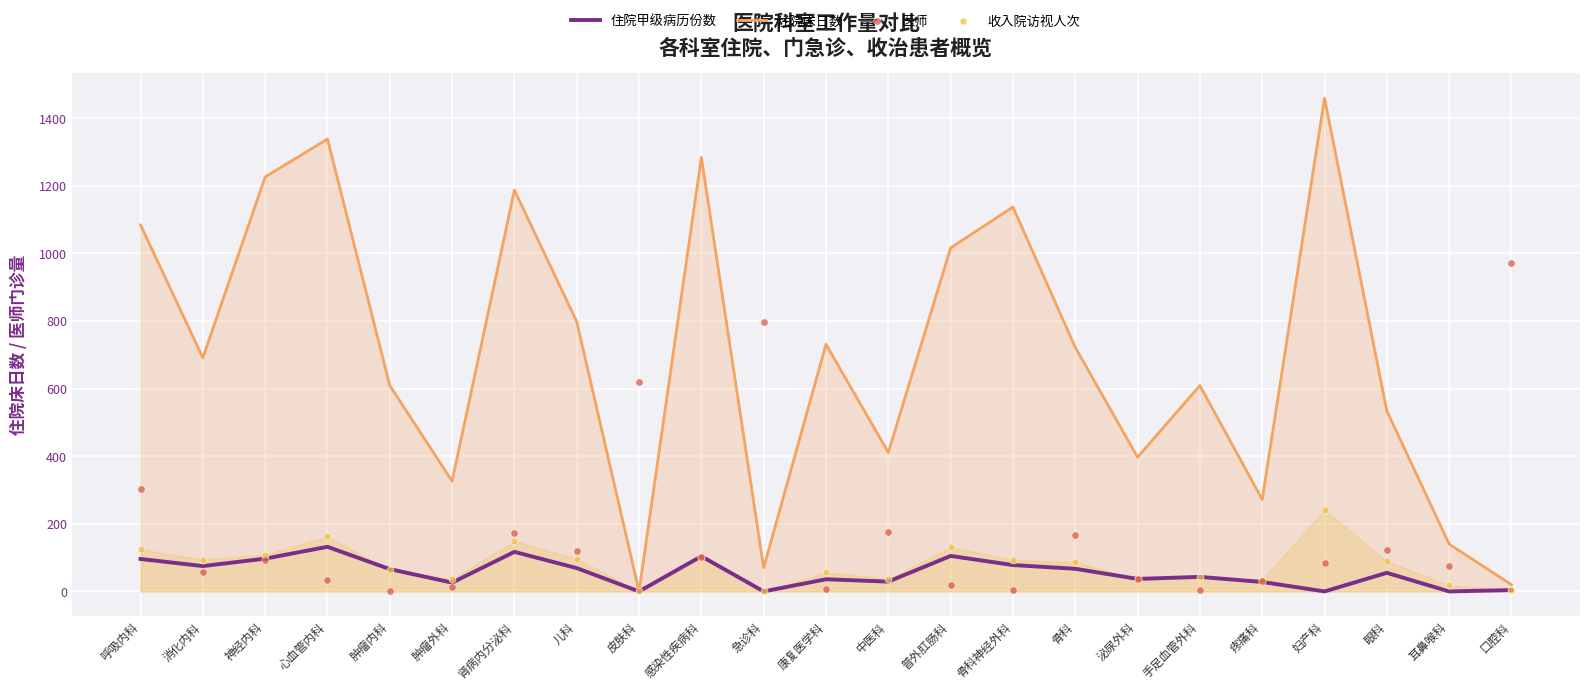

Which series contains the lowest Y value?

住院甲级病历份数